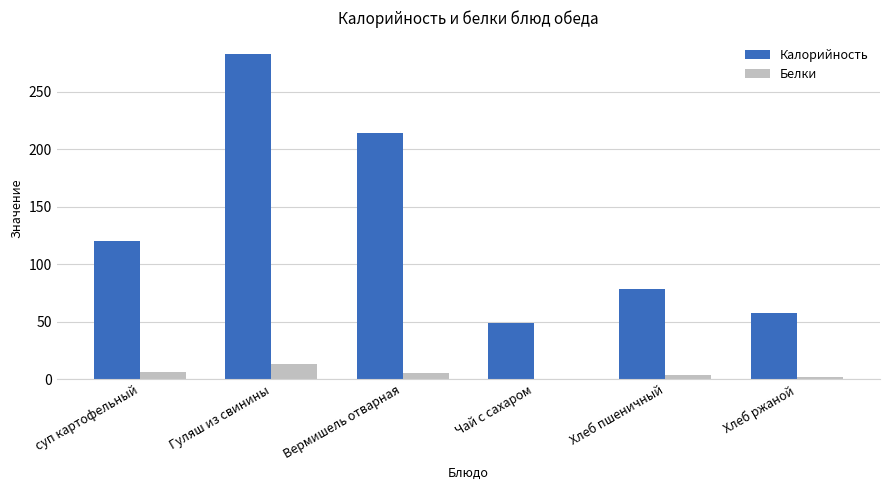

Which category has the highest value across all series?

Гуляш из свинины